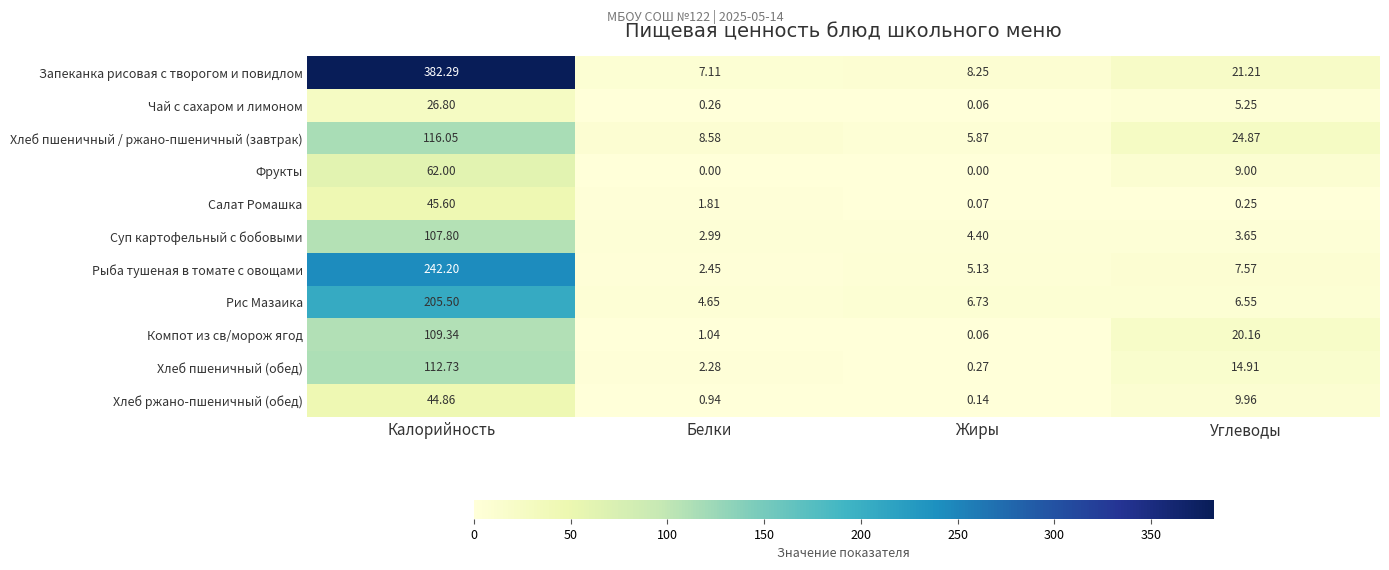

How many data points does each series have?

4